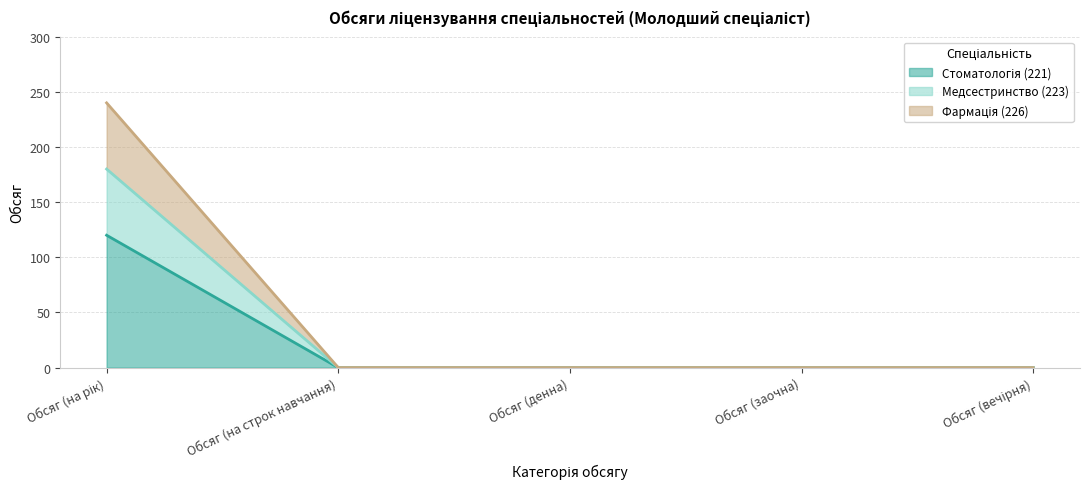

Which category has the lowest value in the Фармація (226) series?

Обсяг (на строк навчання)